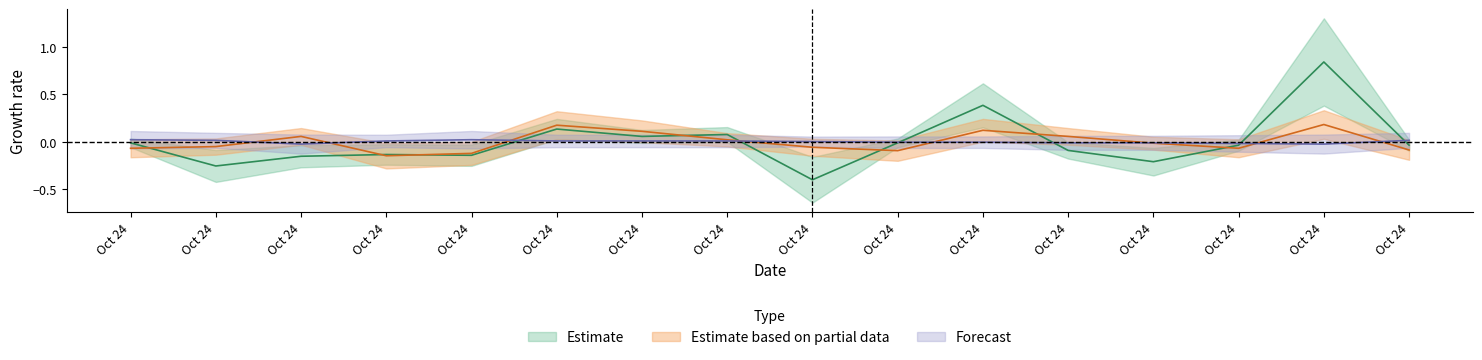

What is the maximum value shown in the chart?

0.8